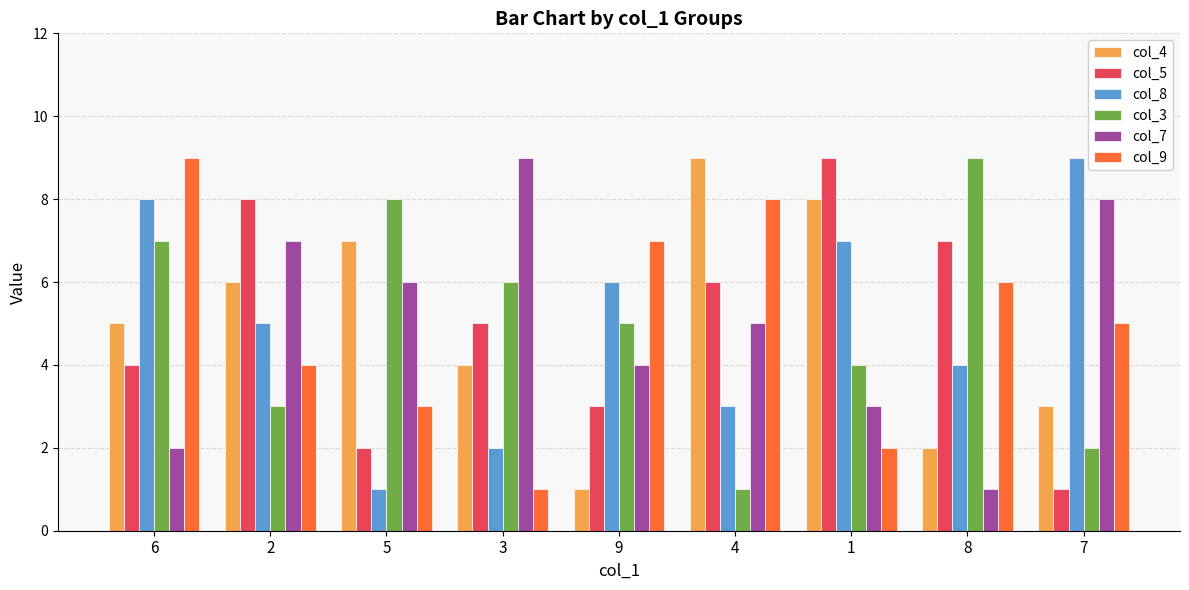

What are all the series names shown in the legend?

col_4, col_5, col_8, col_3, col_7, col_9